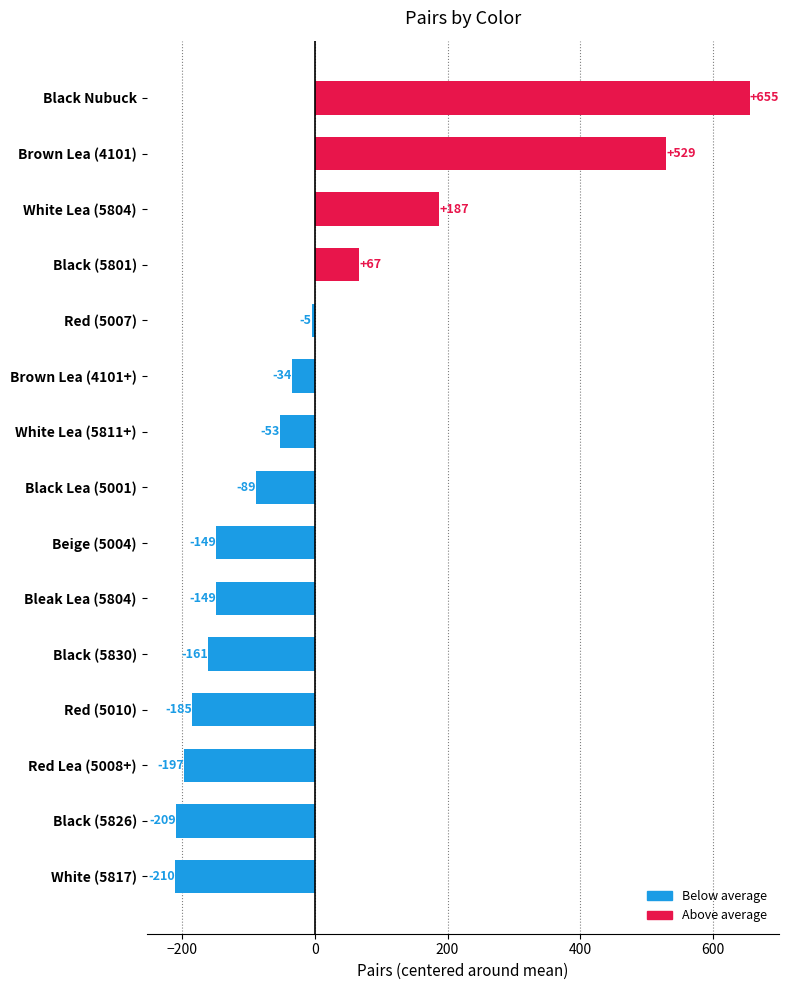

What position from the bottom is Black Nubuck?

15